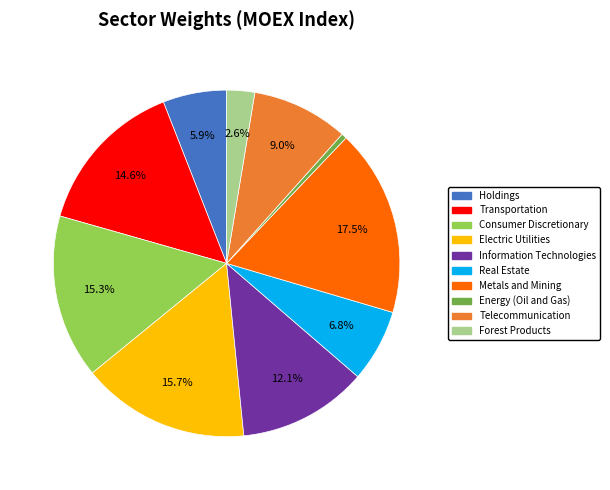

Which category has the smallest portion of the pie?

Energy (Oil and Gas)